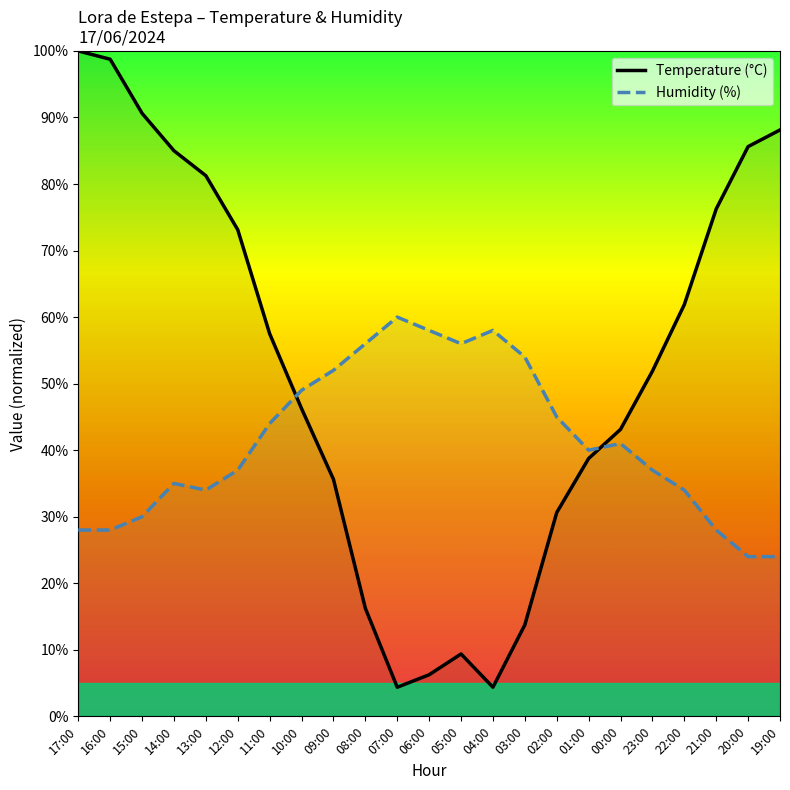

Does the chart have visible grid lines?

No